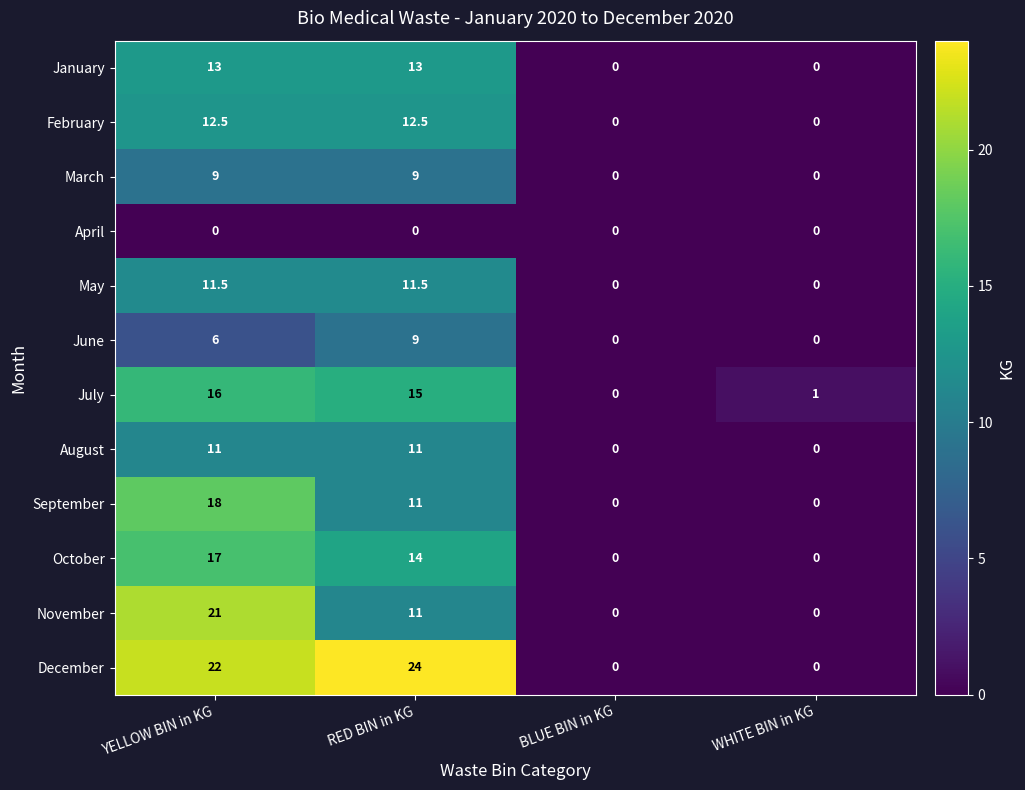

How many series are shown in this chart?

12